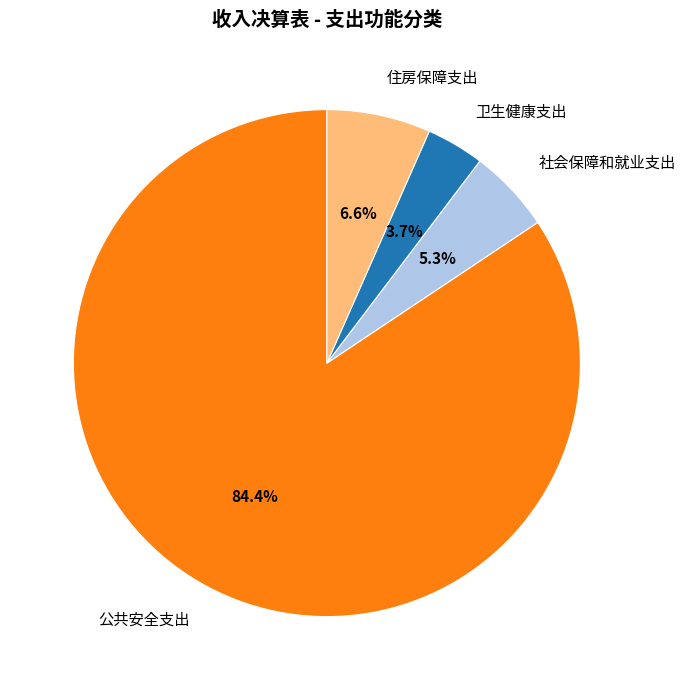

Which slice is the smallest?

卫生健康支出